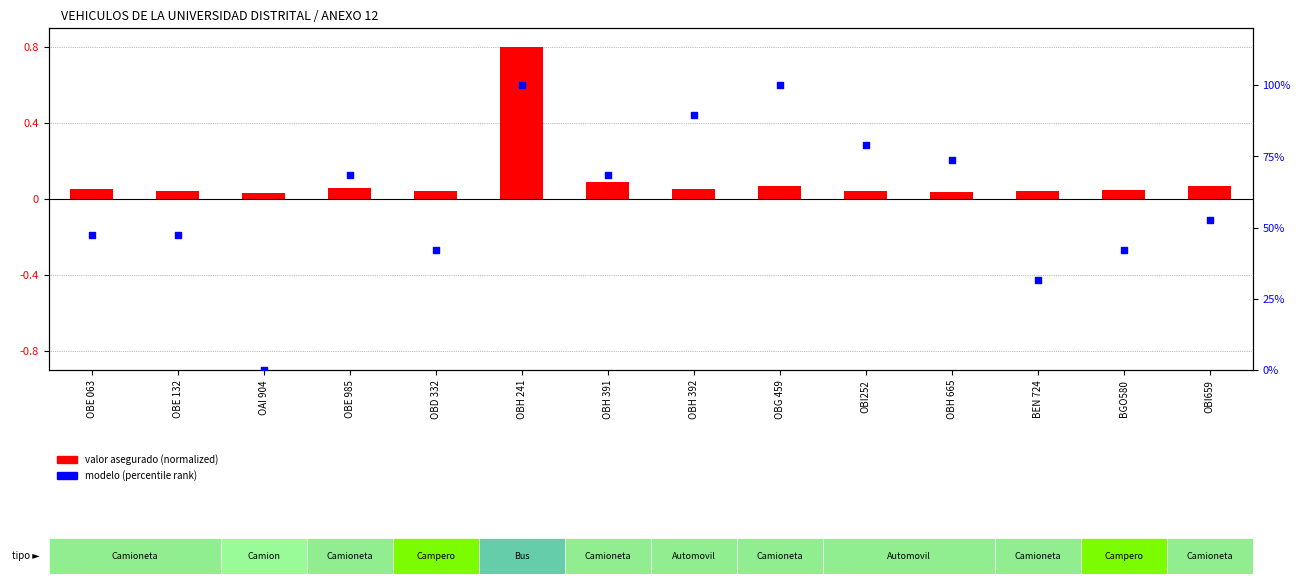

Which series has the largest total across all categories?

modelo (percentile rank)